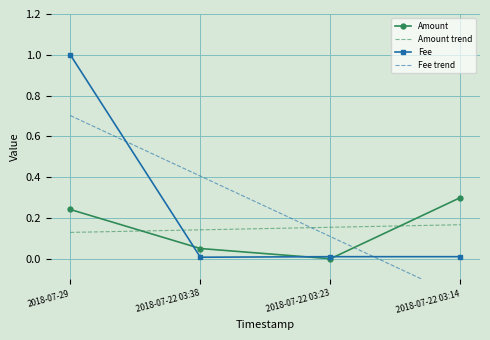

At how many categories does at least one series exceed 0?

4